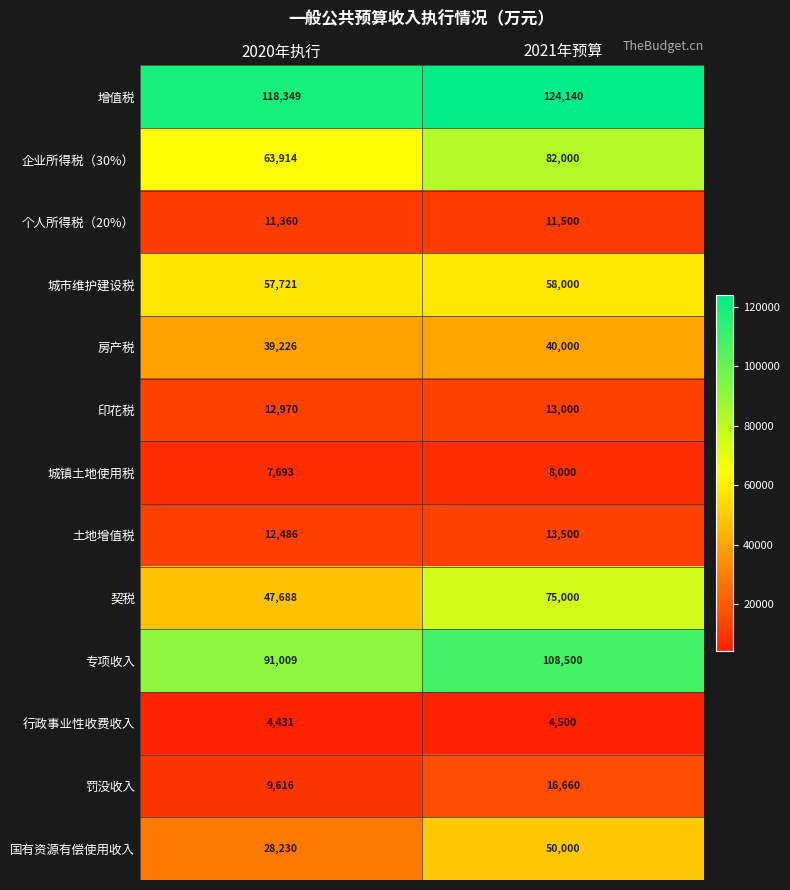

What is the total value across all series at 2021年预算?

604800